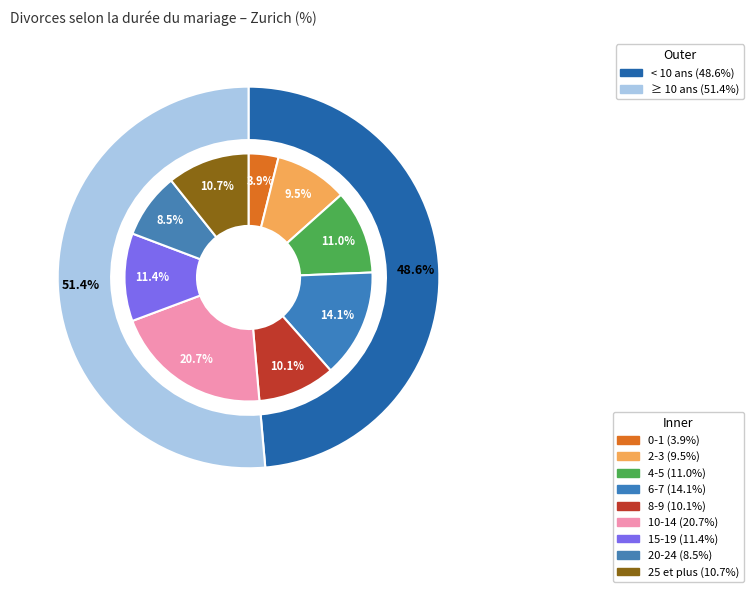

Approximately how many times larger is the value at 8-9 compared to 4-5?

0.9